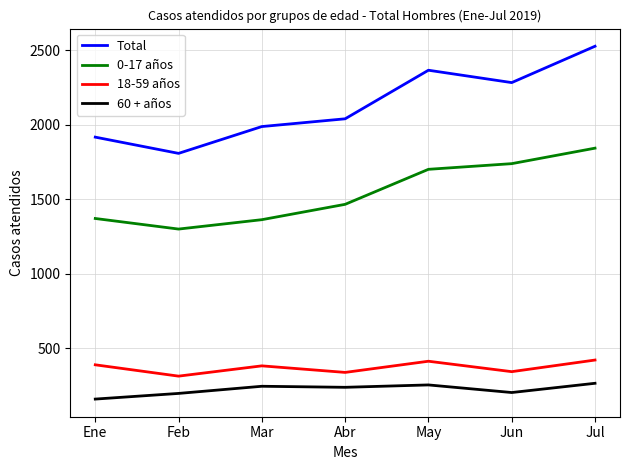

What is the difference between the highest and lowest values at May?

2112